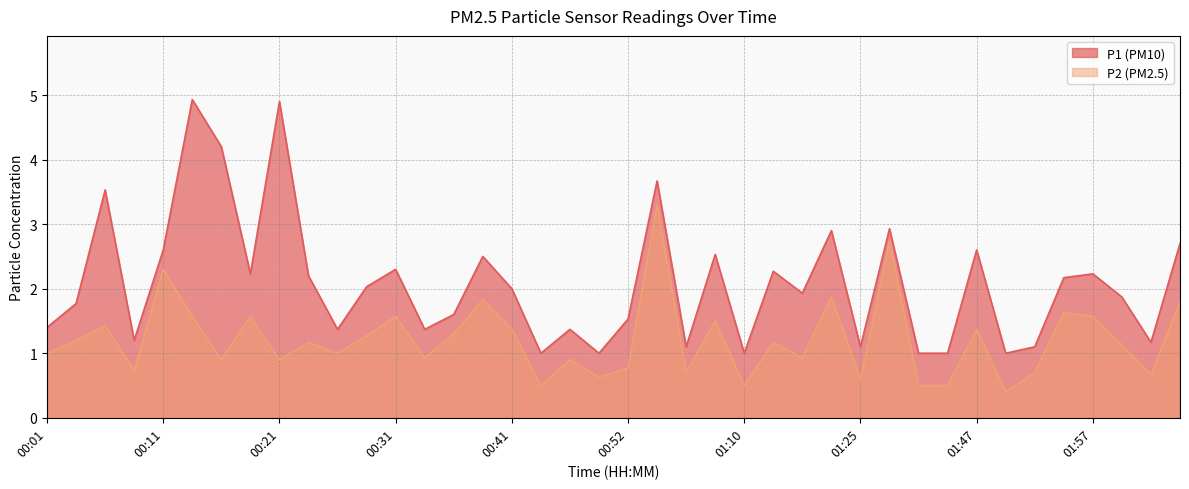

How many lines are shown in the chart?

2